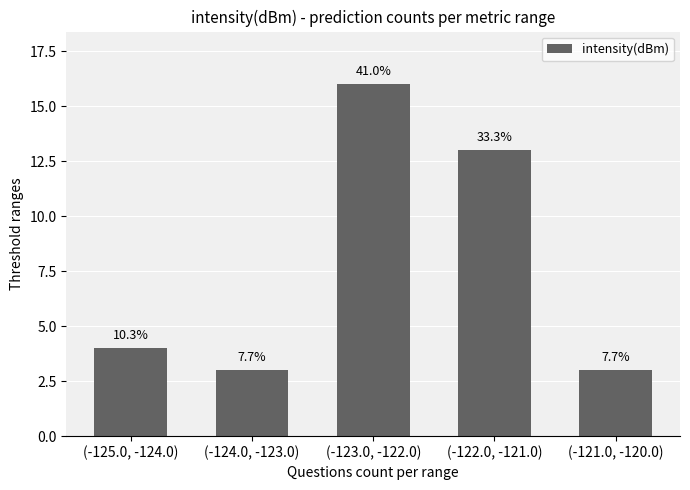

Does the chart contain any negative values?

No